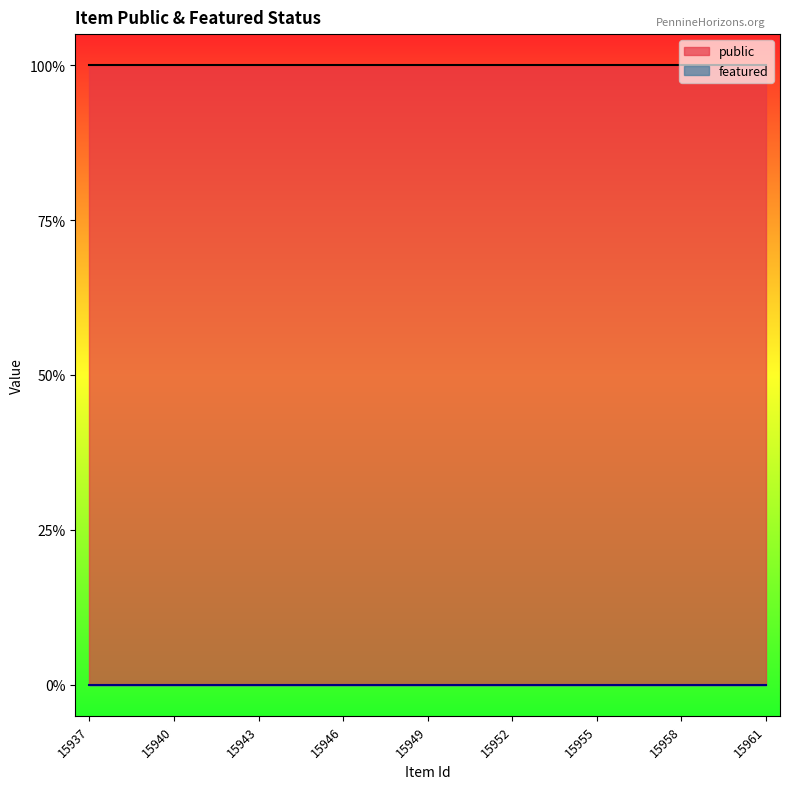

Rank the series by their average value, from highest to lowest.

public, featured